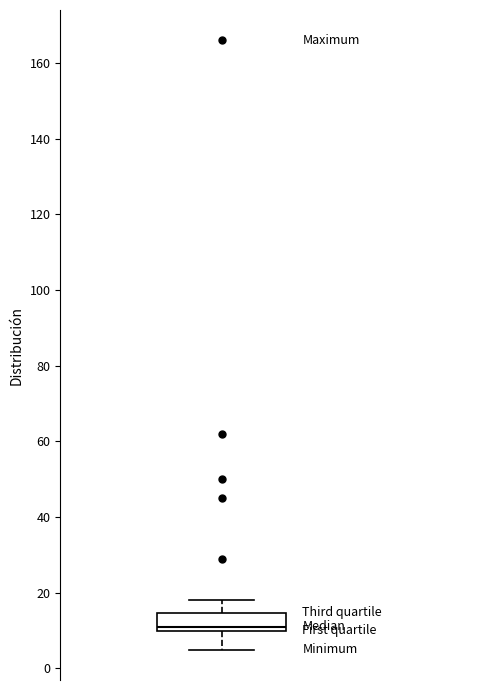

Where does the median line of the box sit on the y-axis? The values are not printed on the chart, so give them approximately, as read against the axis.

12